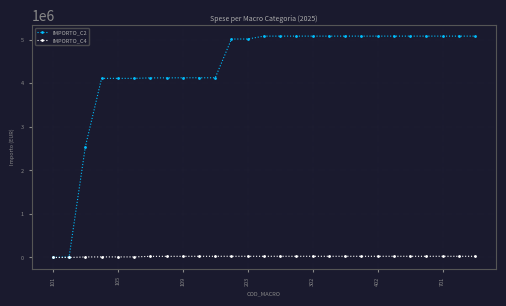

What are all the series names shown in the legend?

IMPORTO_C2, IMPORTO_C4